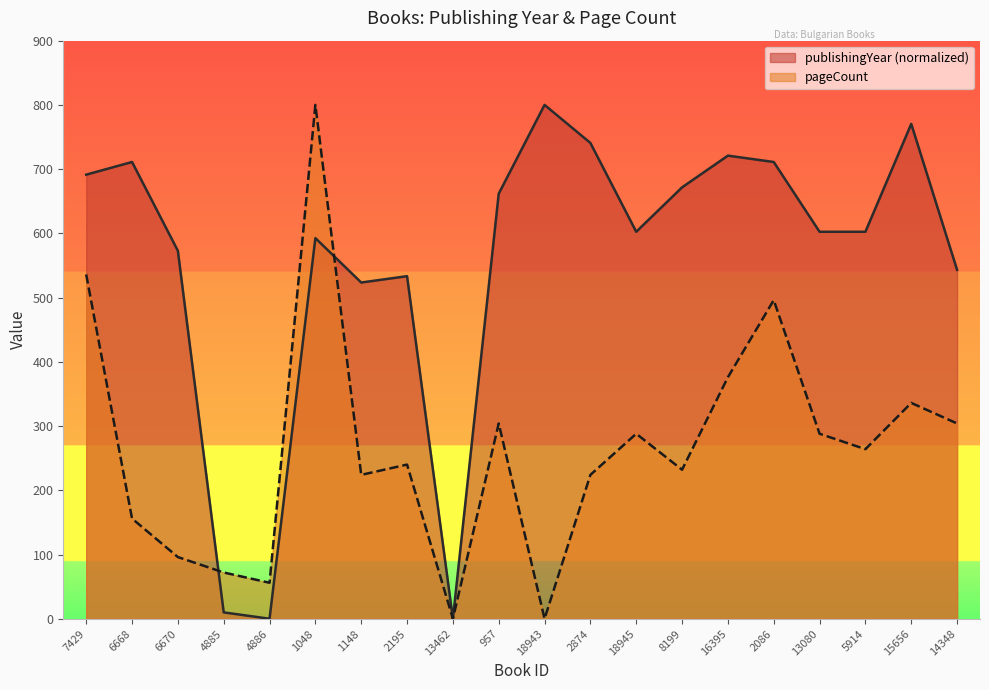

At 14348, list the series in order from largest to smallest.

publishingYear (normalized), pageCount